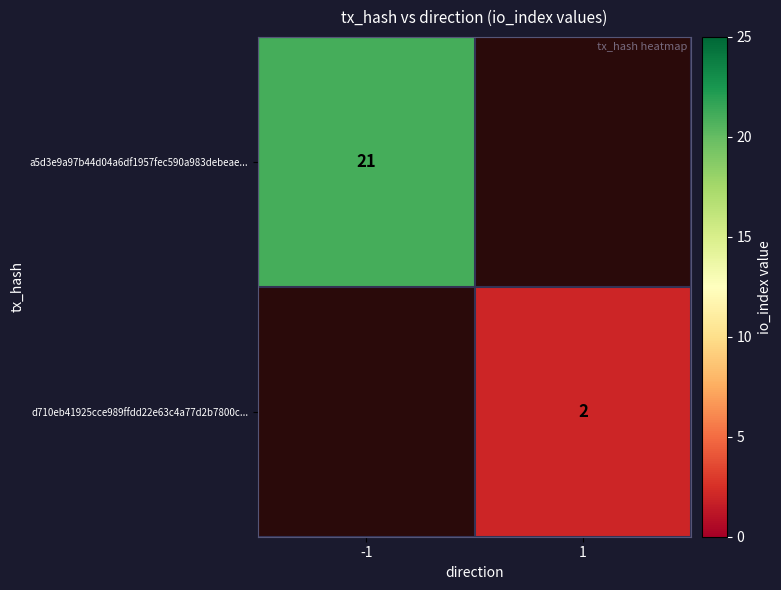

True or false: a5d3e9a97b44d04a6df1957fec590a983debeae... has a value of 21 at -1.

True